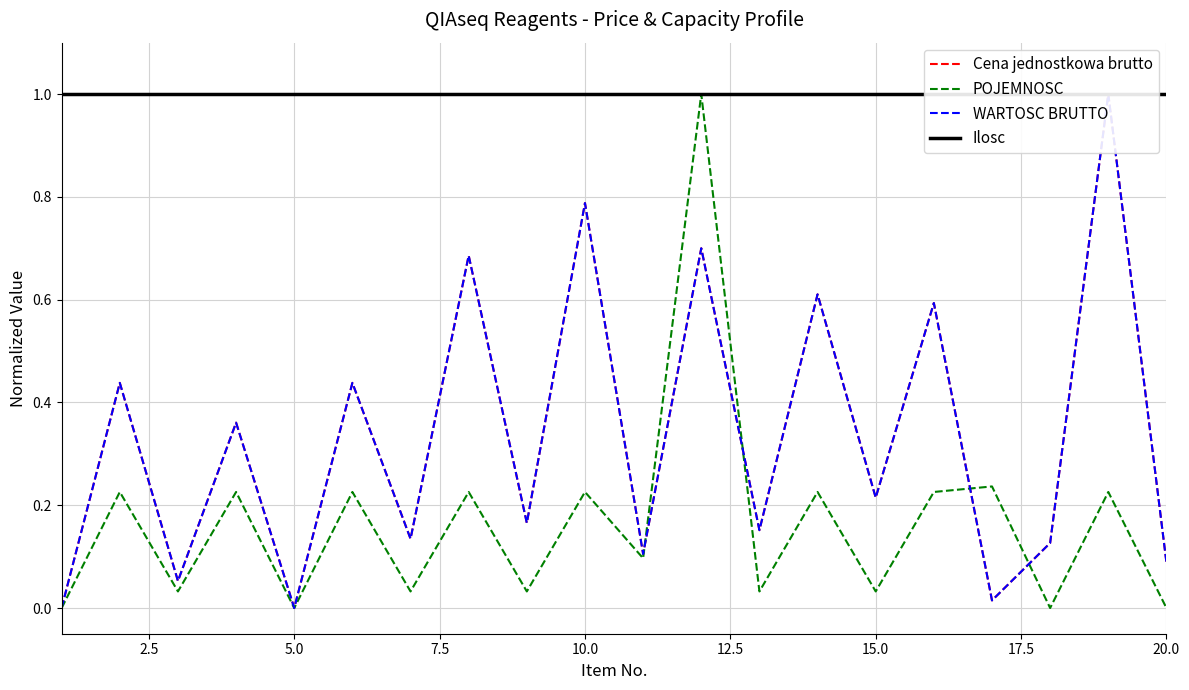

Is it true that POJEMNOSC equals 0.0 at 5.0?

True